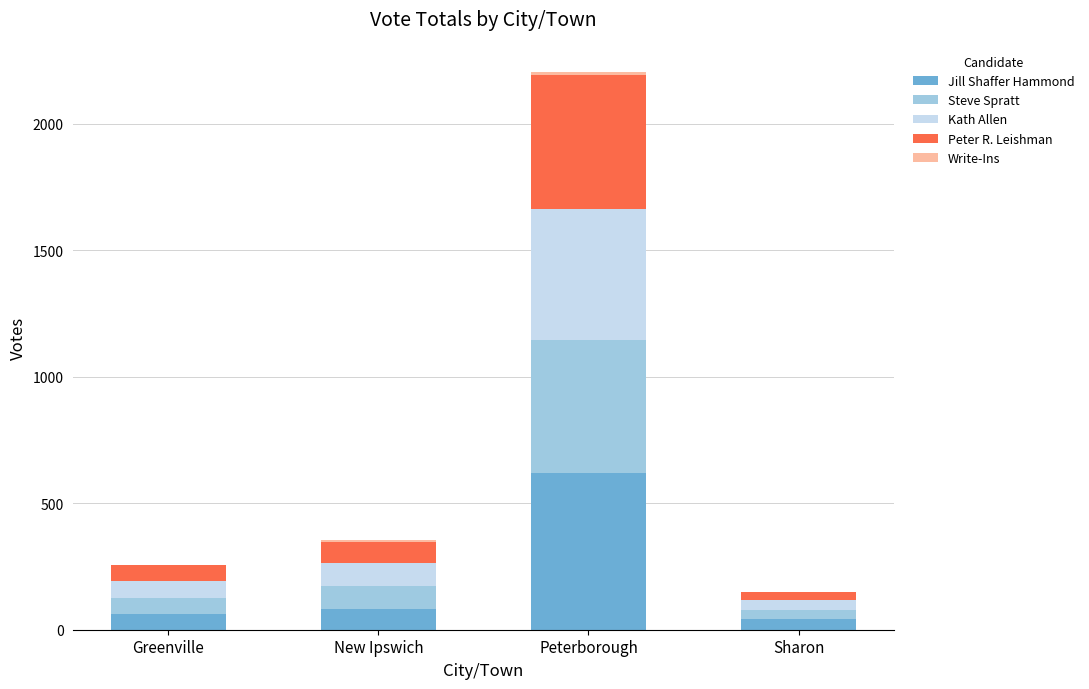

At which category is the sum across all series the highest?

Peterborough